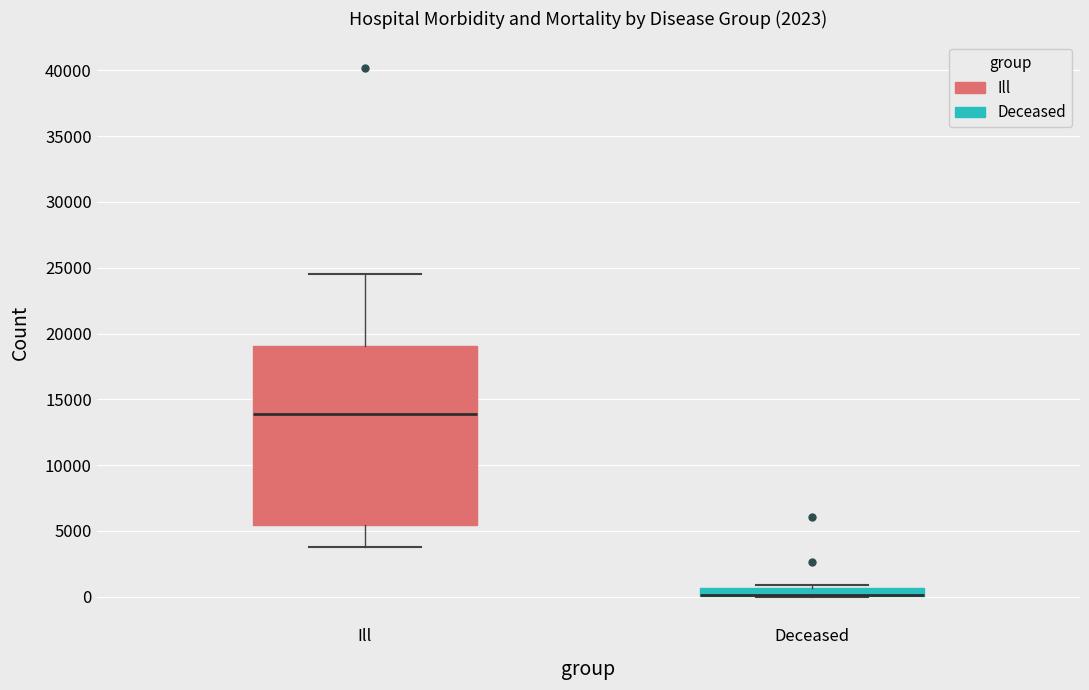

Where does the median line of the box for Ill sit on the y-axis? The values are not printed on the chart, so give them approximately, as read against the axis.

14000